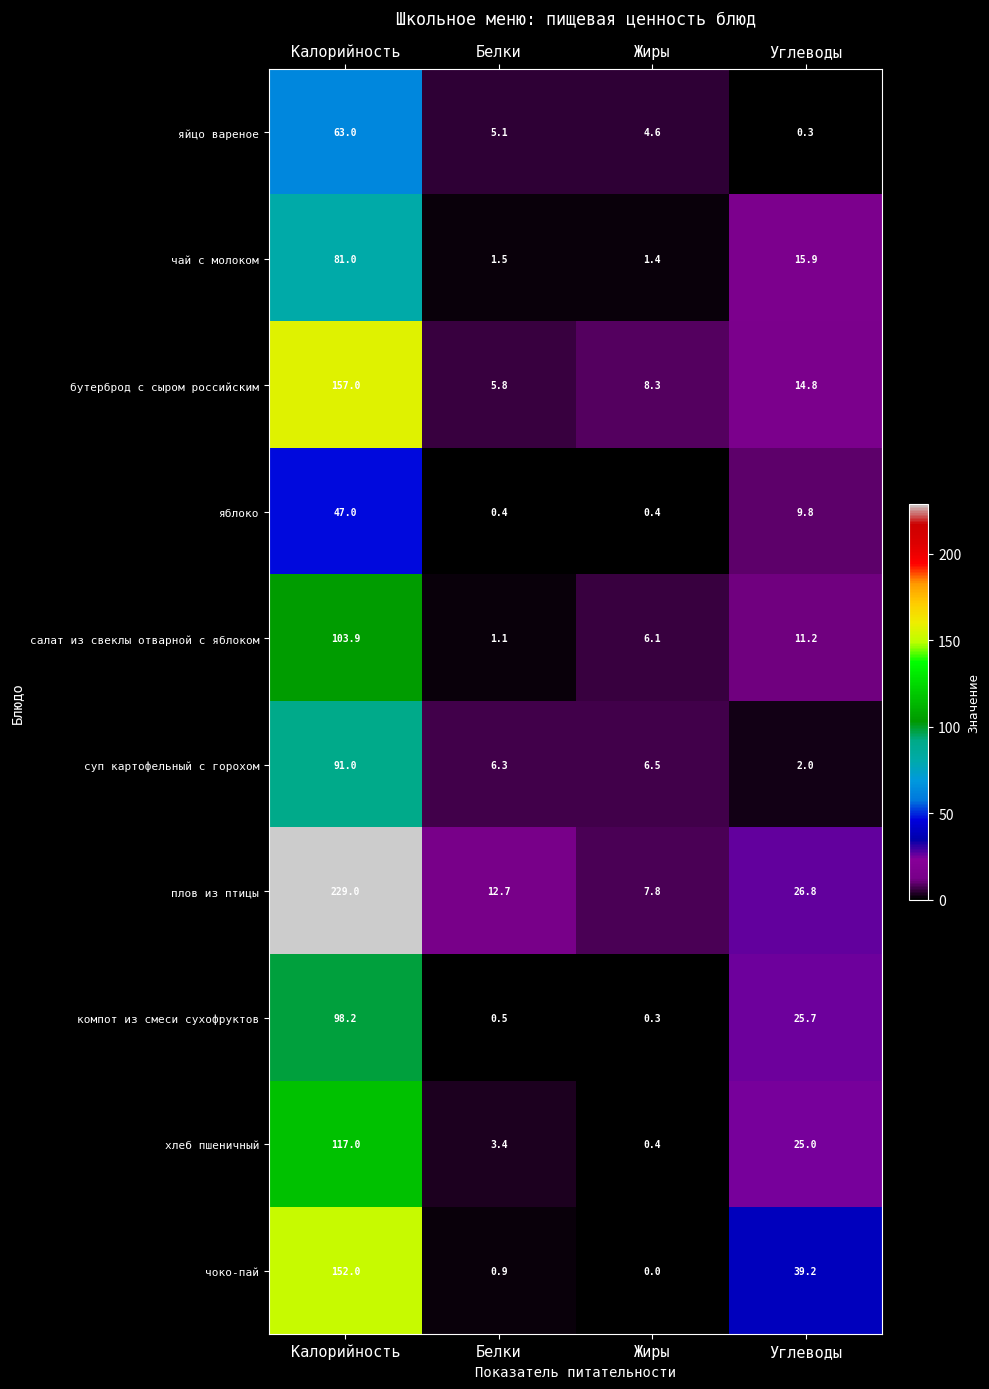

At which label is плов из птицы closest to 118?

Углеводы